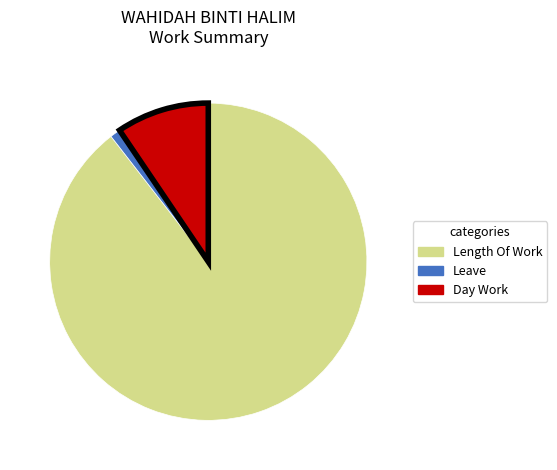

Between Length Of Work and Day Work, which is larger?

Length Of Work